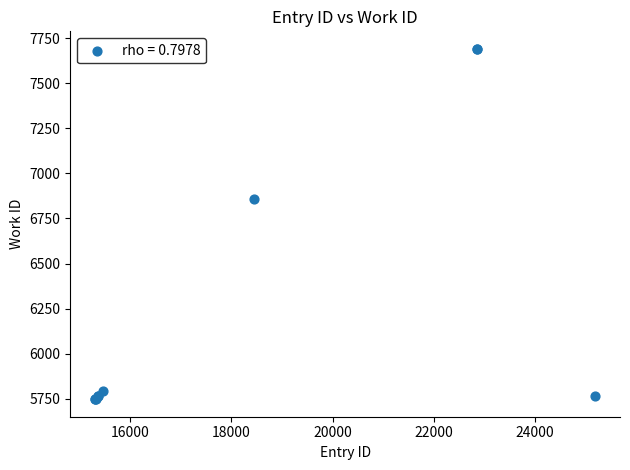

What Y value in the scatter plot is closest to 6719?

6856